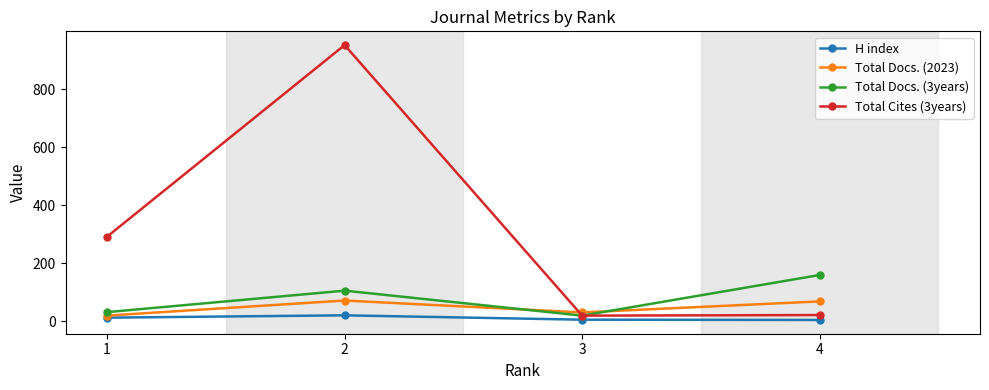

Rank the series by their maximum value, from lowest to highest.

H index, Total Docs. (2023), Total Docs. (3years), Total Cites (3years)